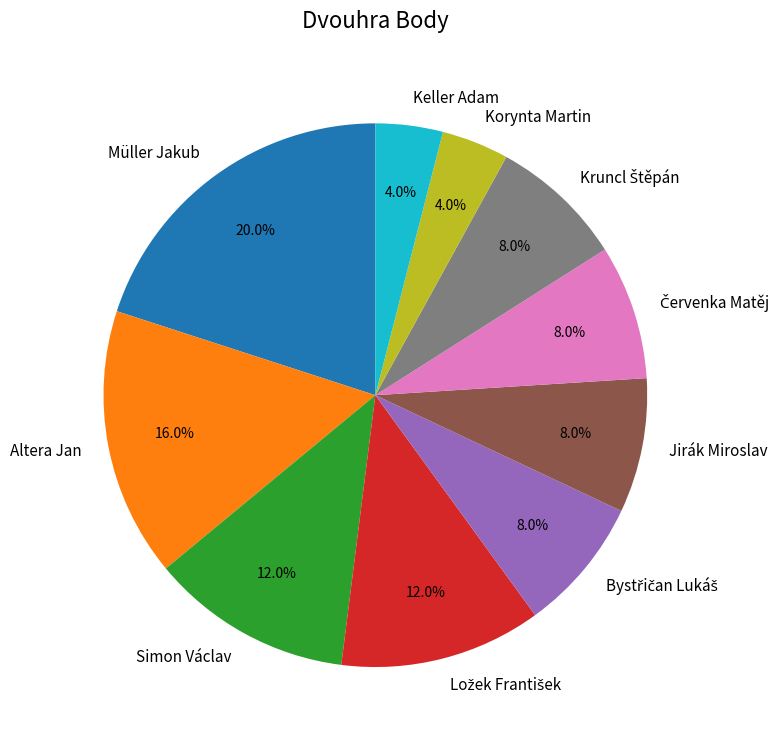

To the nearest percent, what portion does Altera Jan represent?

16%